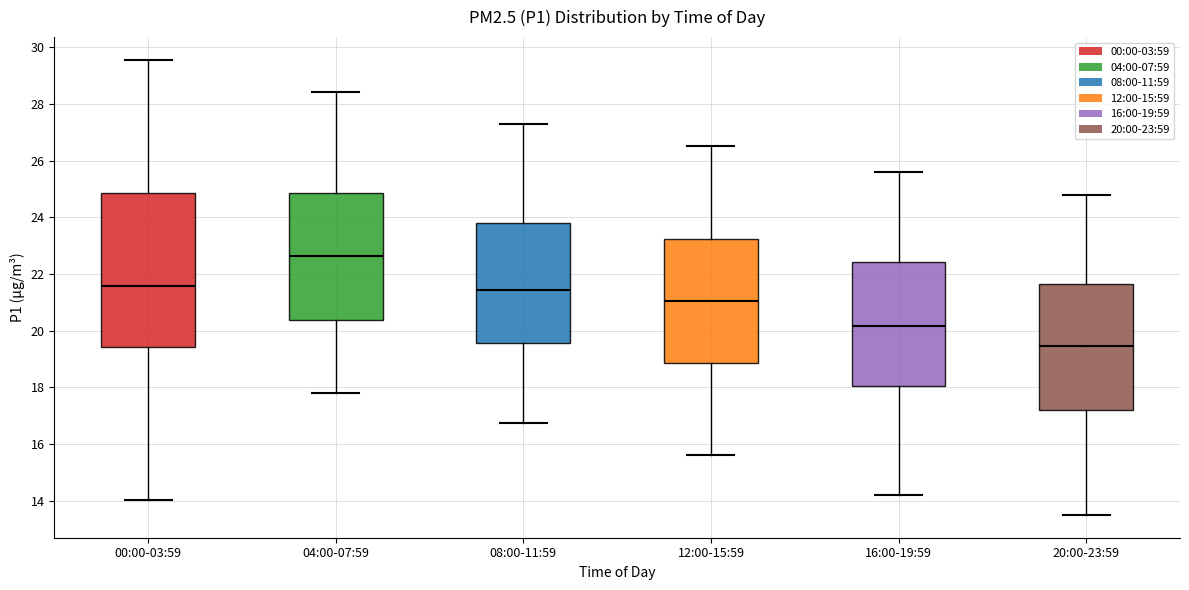

Comparing the boxes themselves (not the whiskers), which one is the tallest?

00:00-03:59